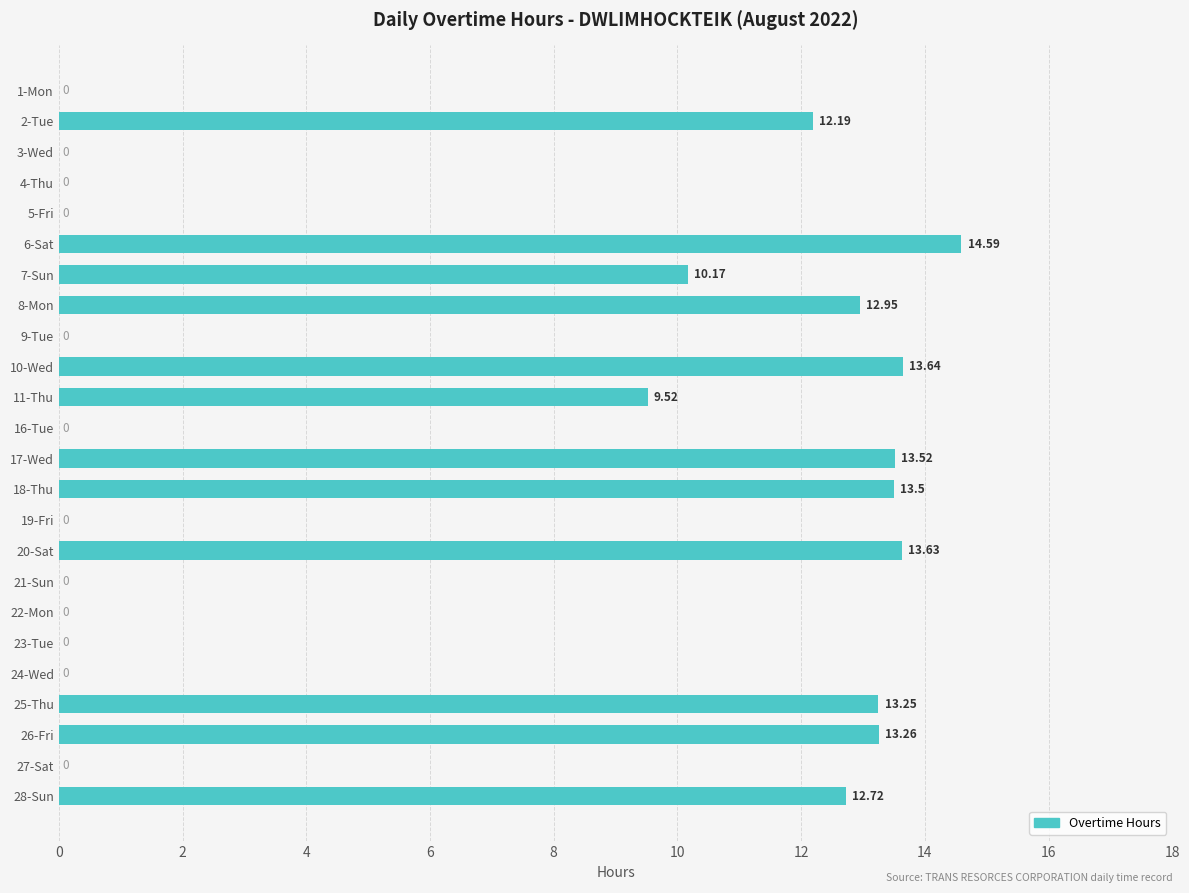

What is the change in value from 2-Tue to 7-Sun?

-2.0